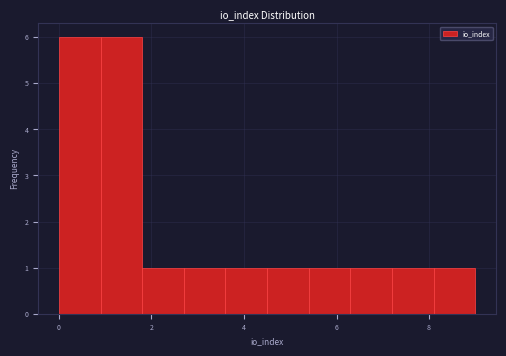

Reading left to right, list every bar in this chart as the range it spans on the x-axis followed by its height. Neither the bar edges nor the heights are printed on the chart, so give them approximately, as read against the axes.

0.0 to 0.9: 6
0.9 to 1.8: 6
1.8 to 2.7: 1
2.7 to 3.6: 1
3.6 to 4.5: 1
4.5 to 5.4: 1
5.4 to 6.3: 1
6.3 to 7.2: 1
7.2 to 8.1: 1
8.1 to 9.0: 1